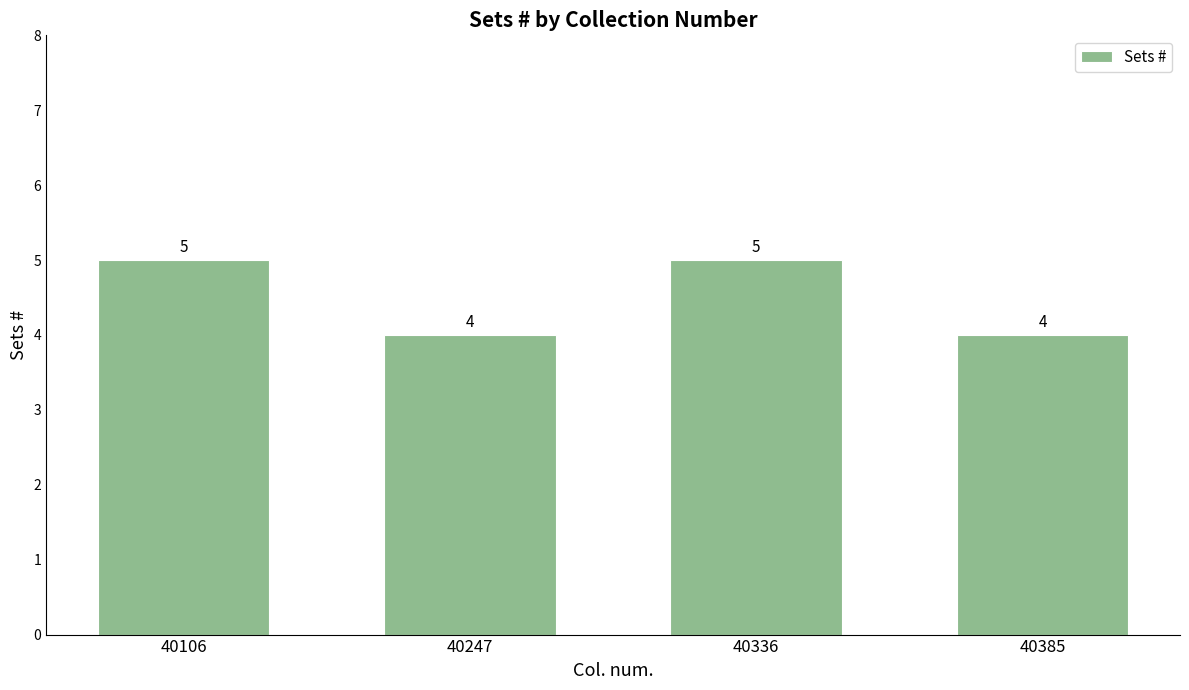

Which has a higher value, 40247 or 40106?

40106